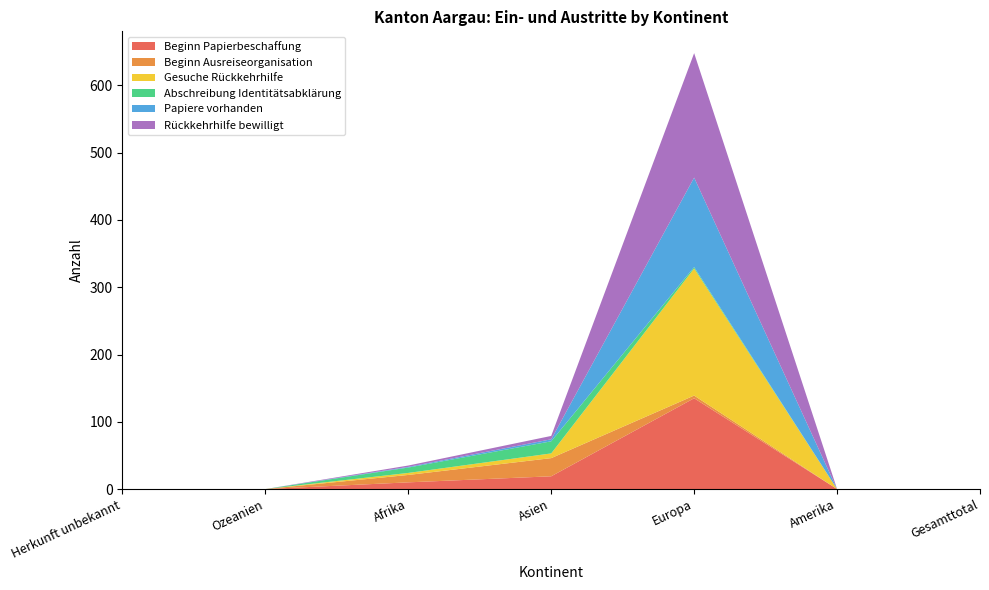

Reading left to right, what are all the values shown in this chart?

Beginn Papierbeschaffung: Herkunft unbekannt=0	Ozeanien=0	Afrika=10	Asien=19	Europa=135	Amerika=0	Gesamttotal=0
Beginn Ausreiseorganisation: Herkunft unbekannt=0	Ozeanien=0	Afrika=11	Asien=27	Europa=4	Amerika=0	Gesamttotal=0
Gesuche Rückkehrhilfe: Herkunft unbekannt=0	Ozeanien=0	Afrika=3	Asien=7	Europa=189	Amerika=0	Gesamttotal=0
Abschreibung Identitätsabklärung: Herkunft unbekannt=0	Ozeanien=0	Afrika=8	Asien=18	Europa=2	Amerika=0	Gesamttotal=0
Papiere vorhanden: Herkunft unbekannt=0	Ozeanien=0	Afrika=1	Asien=3	Europa=133	Amerika=0	Gesamttotal=0
Rückkehrhilfe bewilligt: Herkunft unbekannt=0	Ozeanien=0	Afrika=2	Asien=5	Europa=185	Amerika=0	Gesamttotal=0